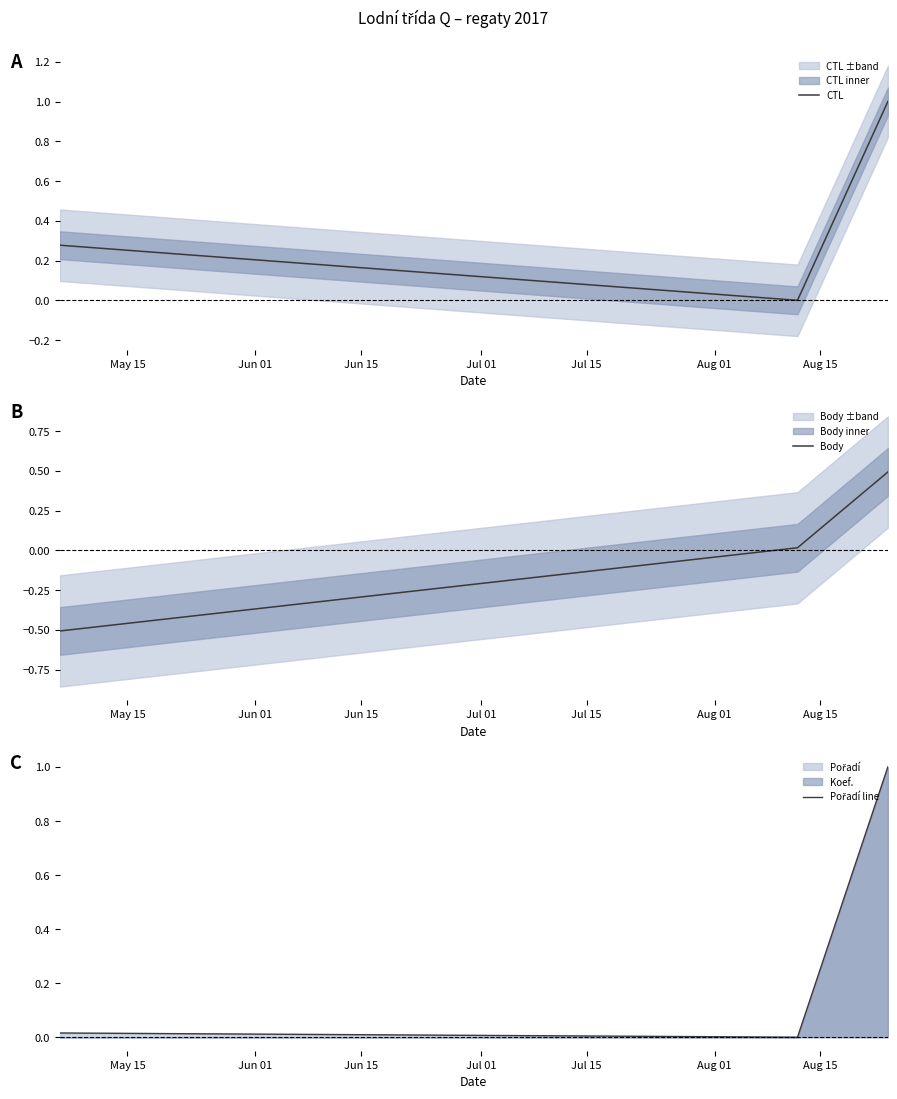

How many lines are shown in the chart?

3